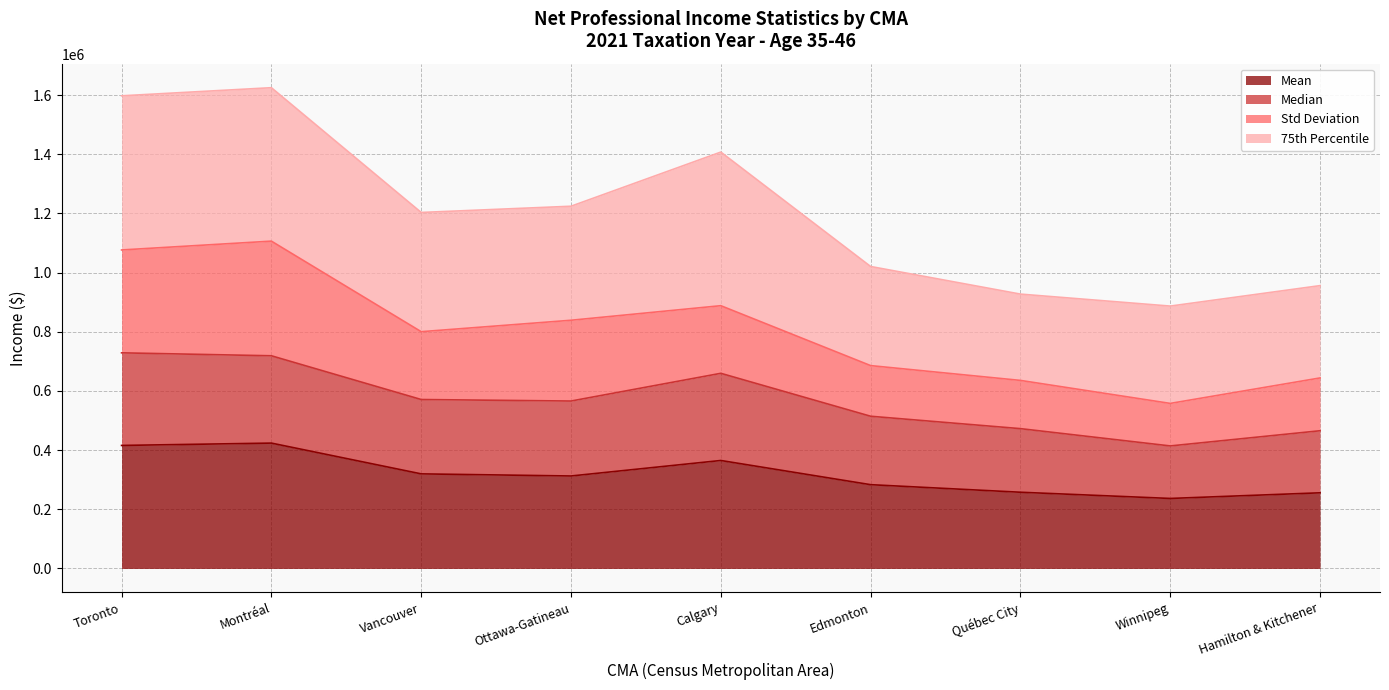

True or false: Median and Mean cross at least once.

False